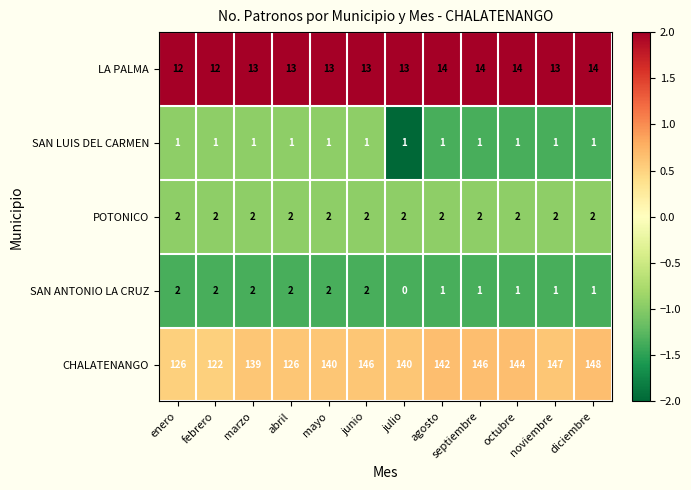

Which series has the largest total across all categories?

CHALATENANGO